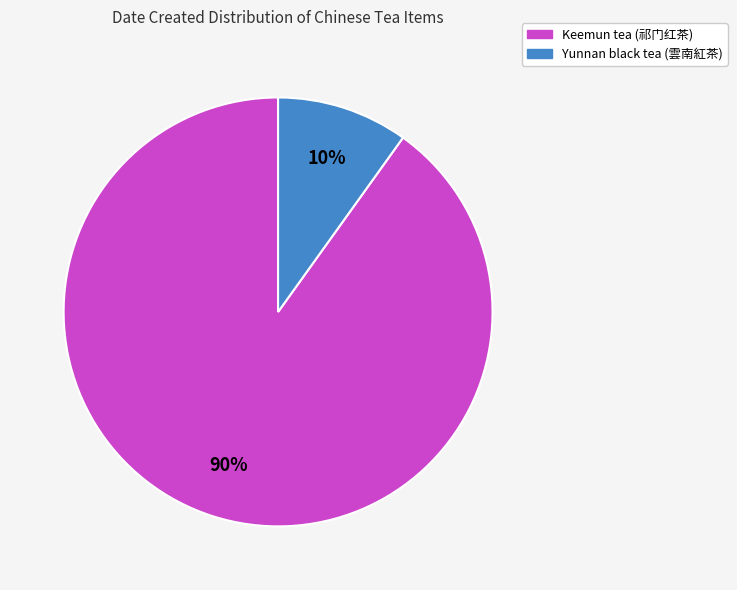

Which slice is the largest?

Keemun tea (祁门红茶)